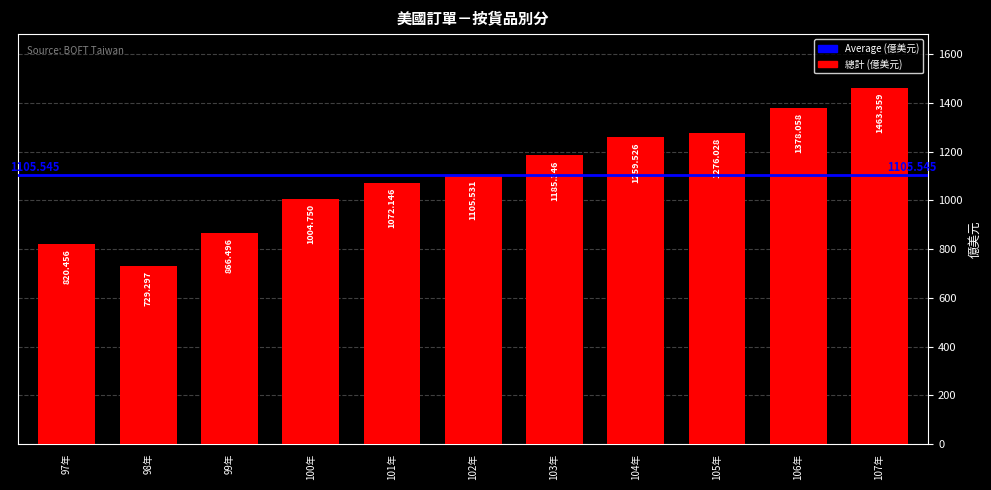

How many bars are there in total?

11